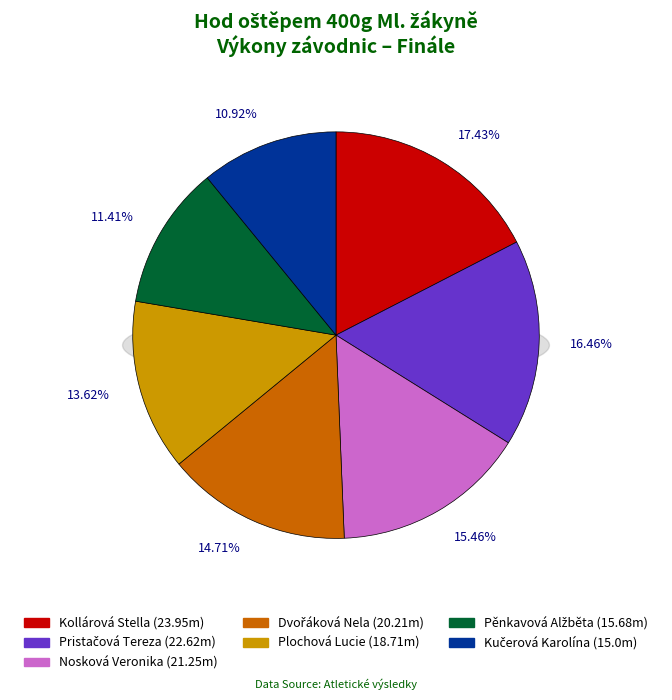

Count the number of slices in the pie.

7